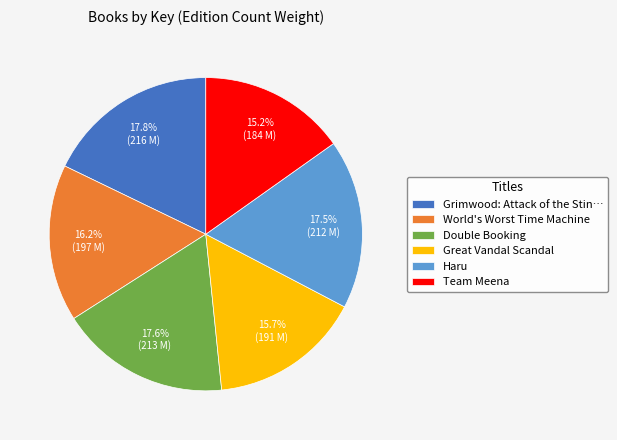

Which category has the smallest portion of the pie?

Team Meena